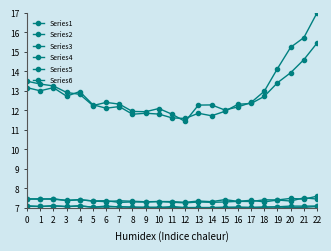

What is the value of the Series4 point at the 8th from the left?

7.4